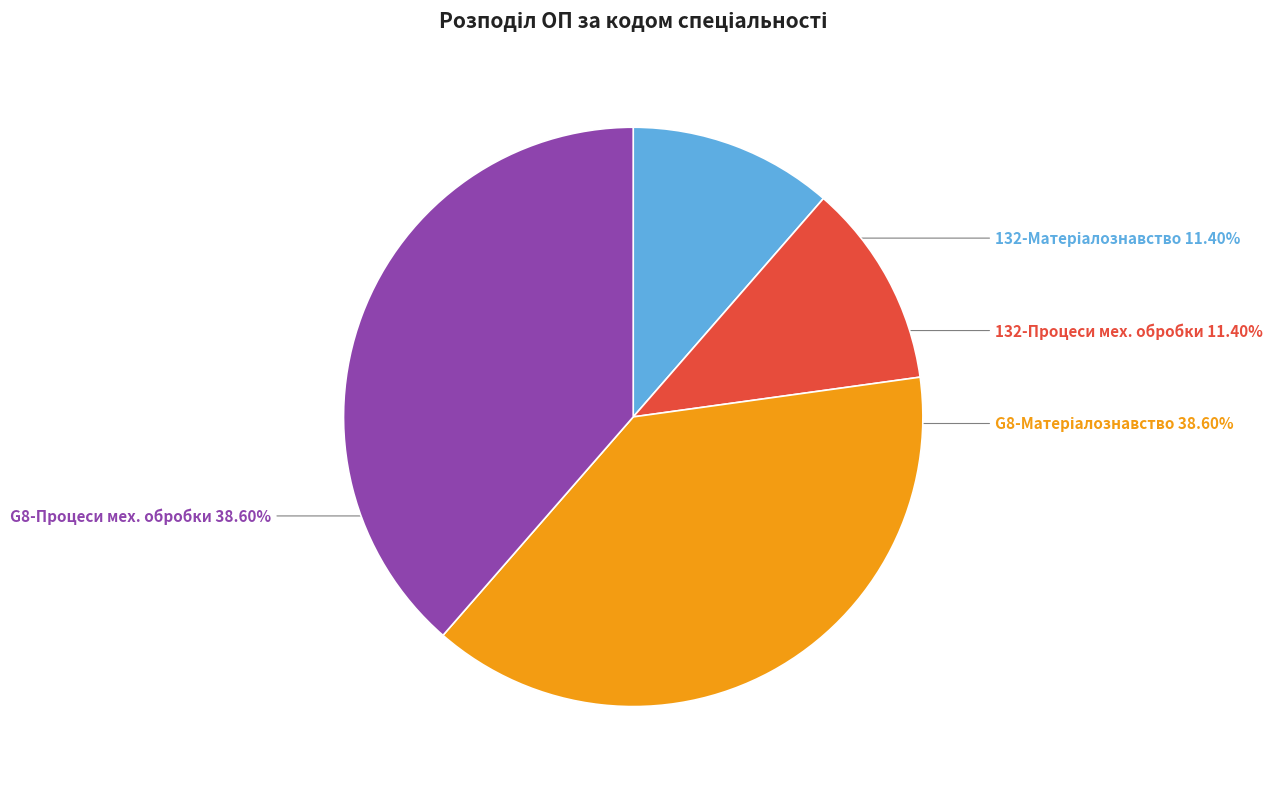

How many segments does this pie chart have?

4